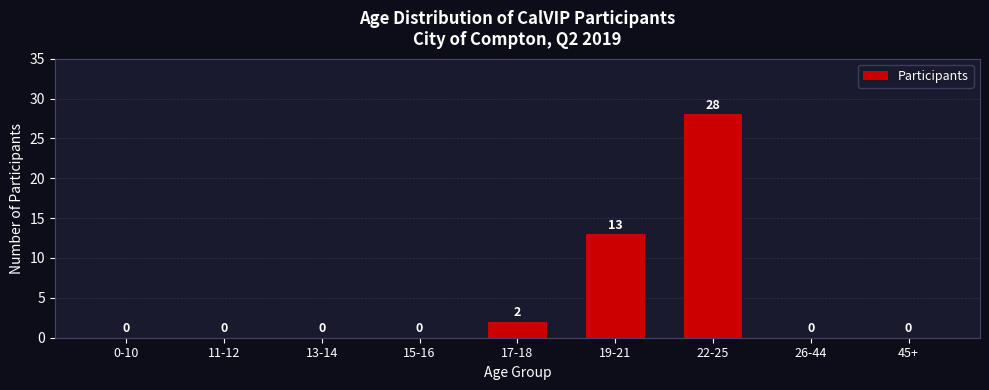

Reading left to right, list all the values displayed in this chart.

0-10=0	11-12=0	13-14=0	15-16=0	17-18=2	19-21=13	22-25=28	26-44=0	45+=0